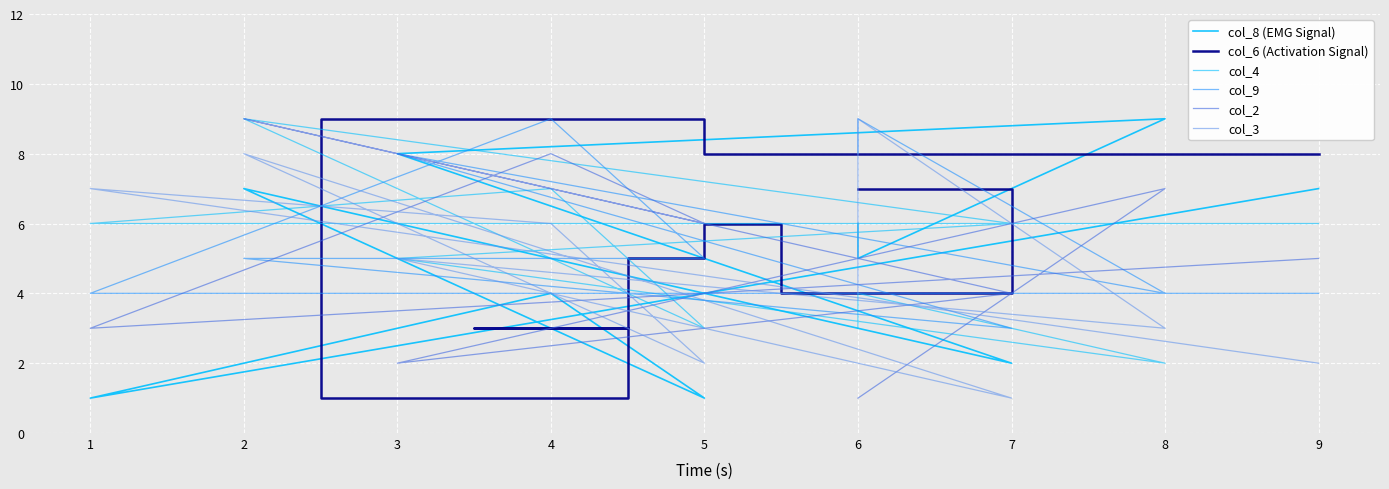

What is the average value of the col_8 (EMG Signal) series?

5